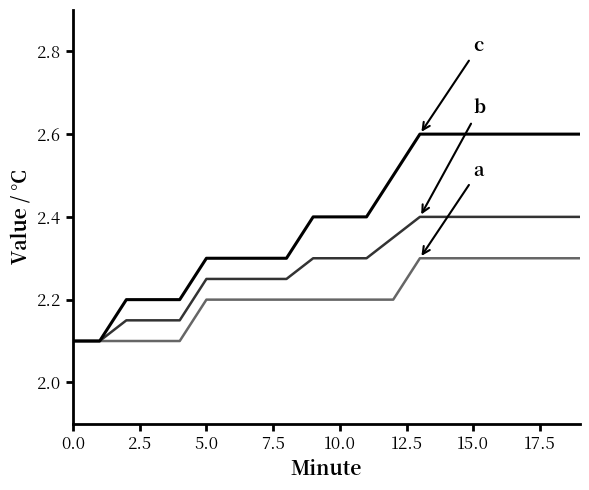

What is the maximum value shown in the chart?

2.6